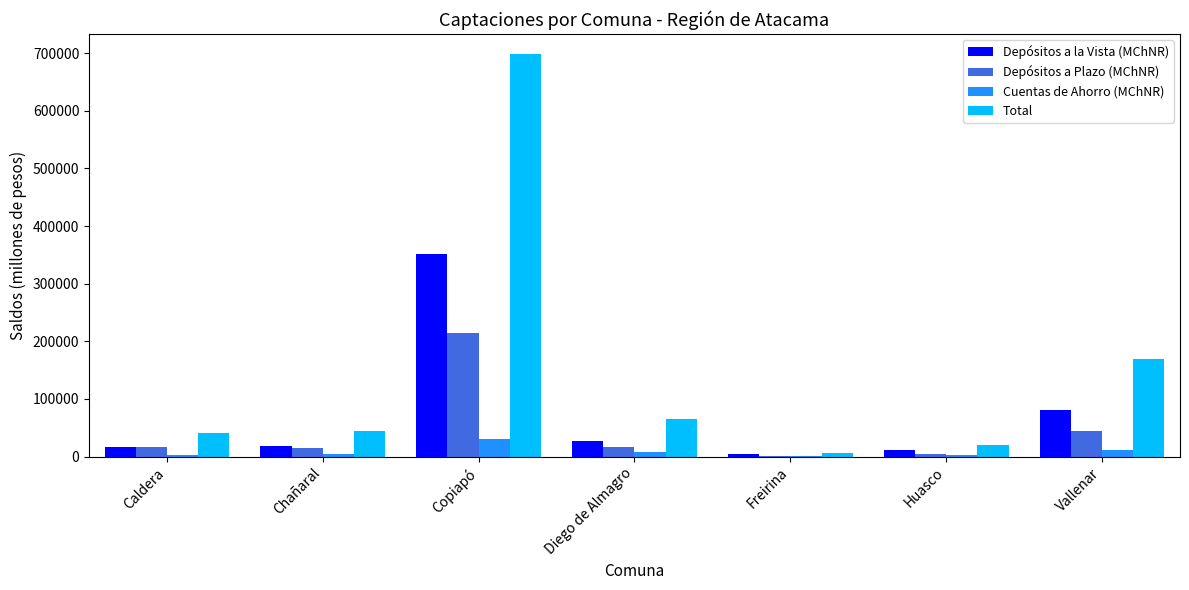

Which label corresponds to the largest value in the chart?

Copiapó